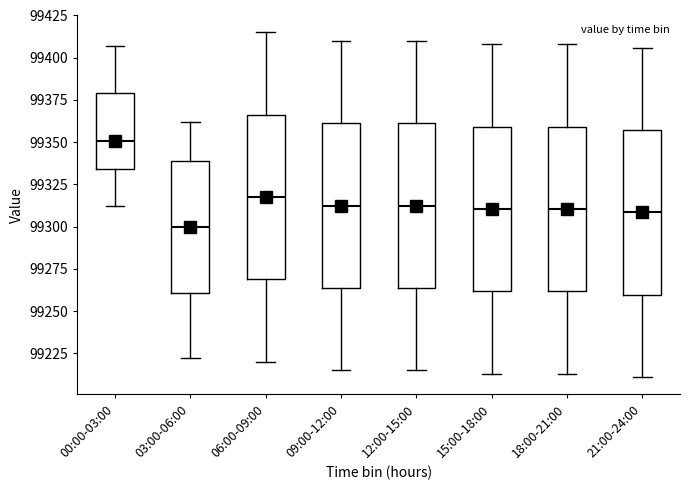

Reading left to right, read every box against the y-axis: the position of its median line, the range the box covers, and the ends of its whiskers. The values are not printed on the chart, so give them approximately, as read against the axis.

00:00-03:00: median 99350, box 99335 to 99380, whiskers 99310 to 99405
03:00-06:00: median 99300, box 99260 to 99340, whiskers 99220 to 99360
06:00-09:00: median 99320, box 99270 to 99365, whiskers 99220 to 99415
09:00-12:00: median 99315, box 99265 to 99360, whiskers 99215 to 99410
12:00-15:00: median 99315, box 99265 to 99360, whiskers 99215 to 99410
15:00-18:00: median 99310, box 99260 to 99360, whiskers 99215 to 99410
18:00-21:00: median 99310, box 99260 to 99360, whiskers 99215 to 99410
21:00-24:00: median 99310, box 99260 to 99355, whiskers 99210 to 99405